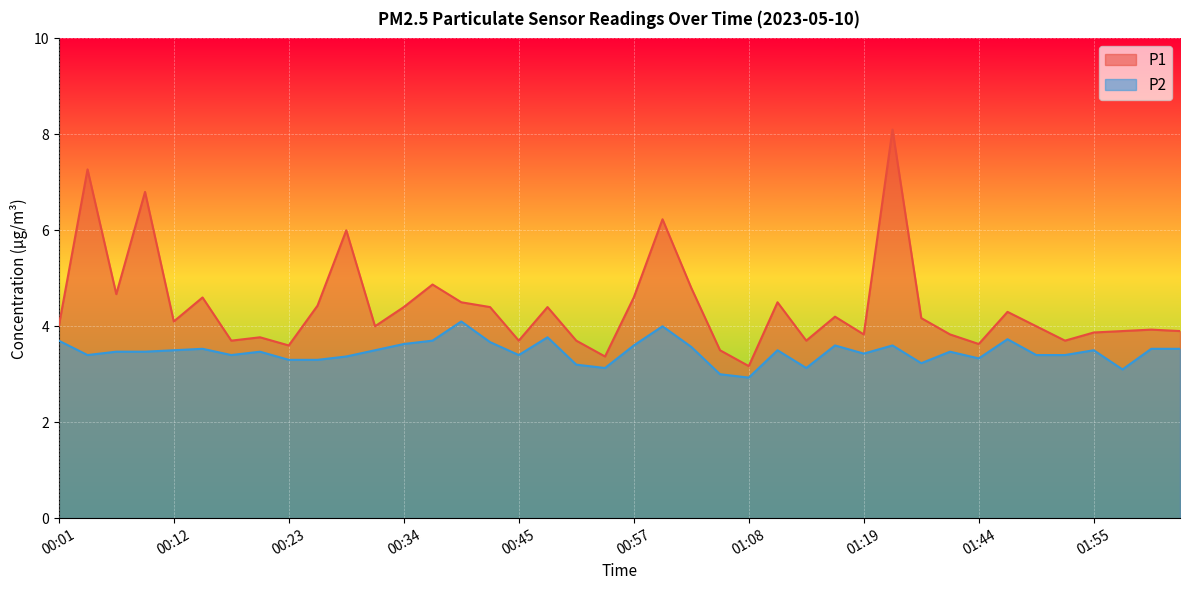

The value of P2 at 01:52 is 3.4. True or false?

True